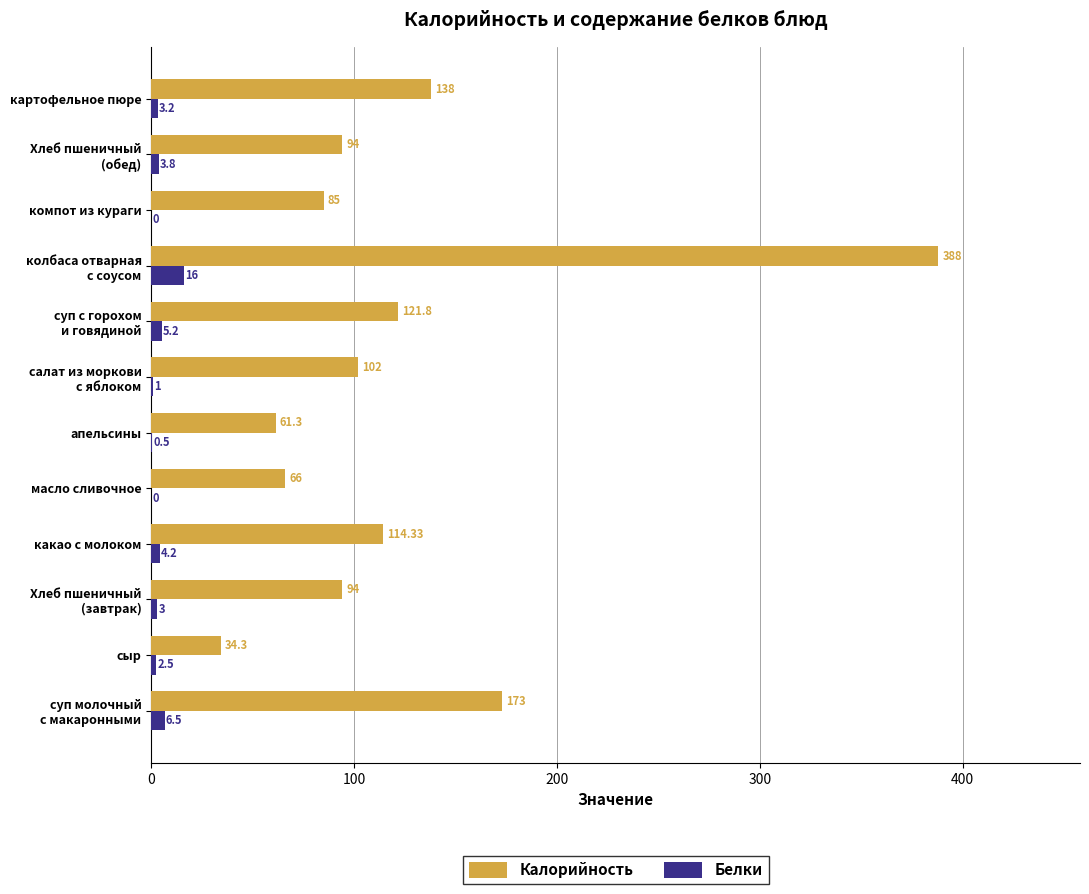

Between апельсины and картофельное пюре, which series saw the biggest shift?

Калорийность